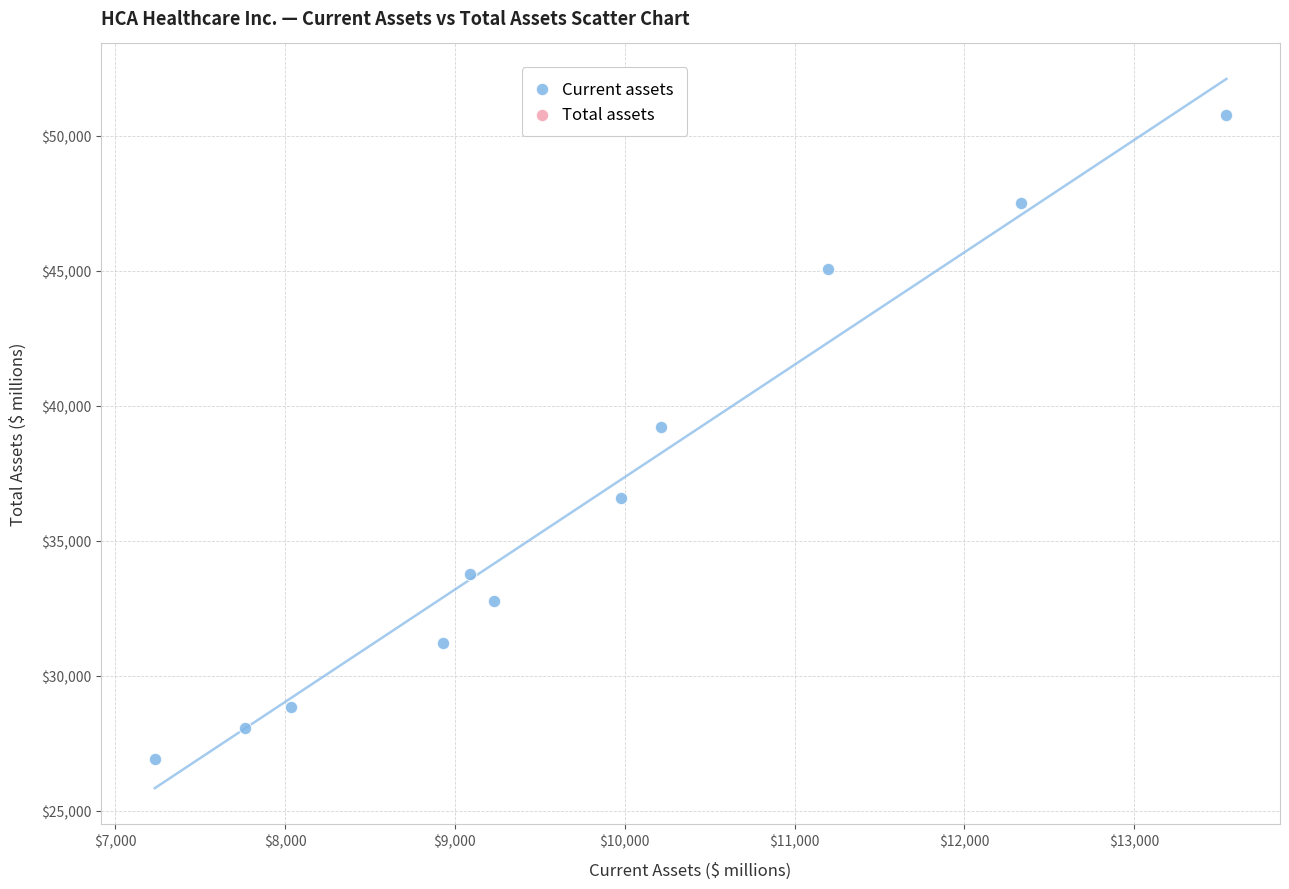

What is the average X value?

9777